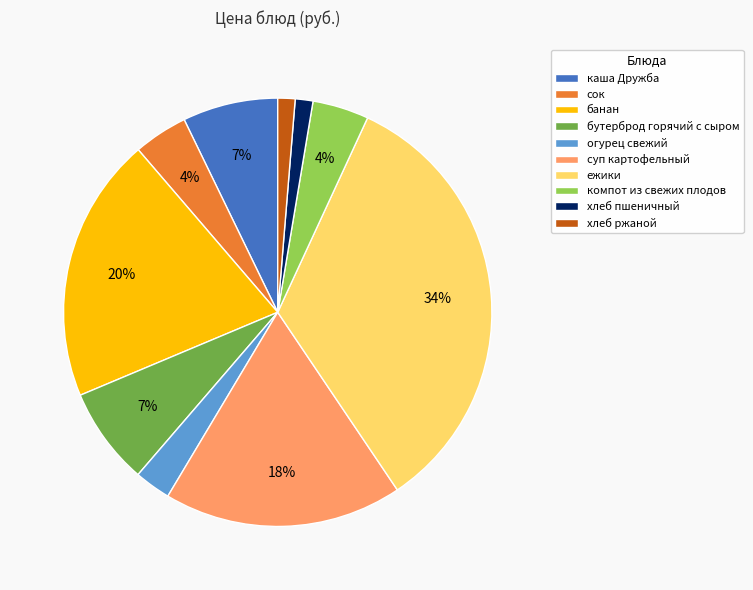

Approximately how many times larger is the value at каша Дружба compared to ежики?

0.2